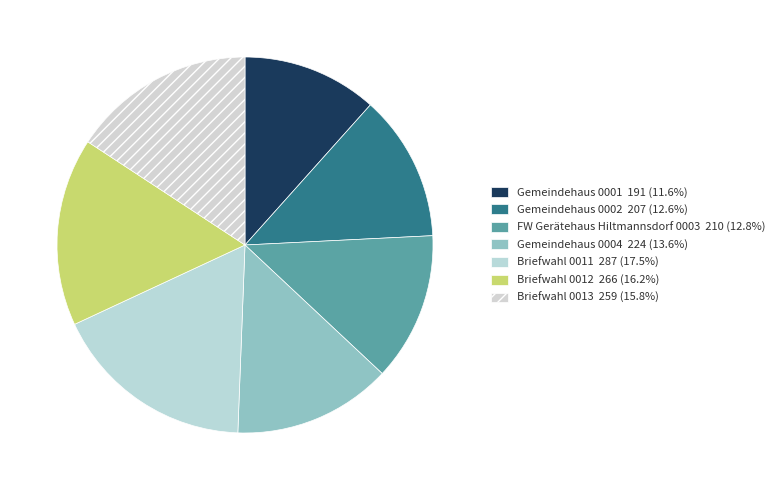

What percentage is the Gemeindehaus 0001 slice, to the nearest percent?

12%